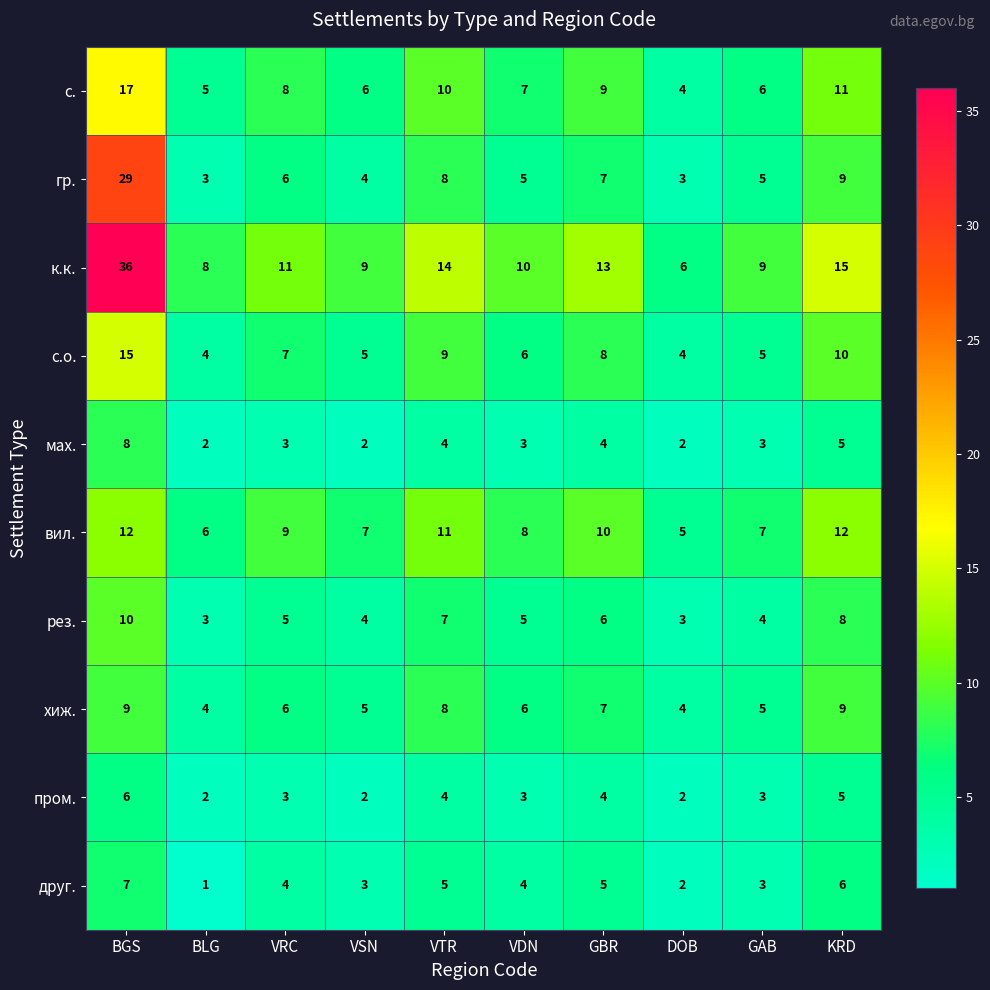

What is the sum of all пром. values?

34